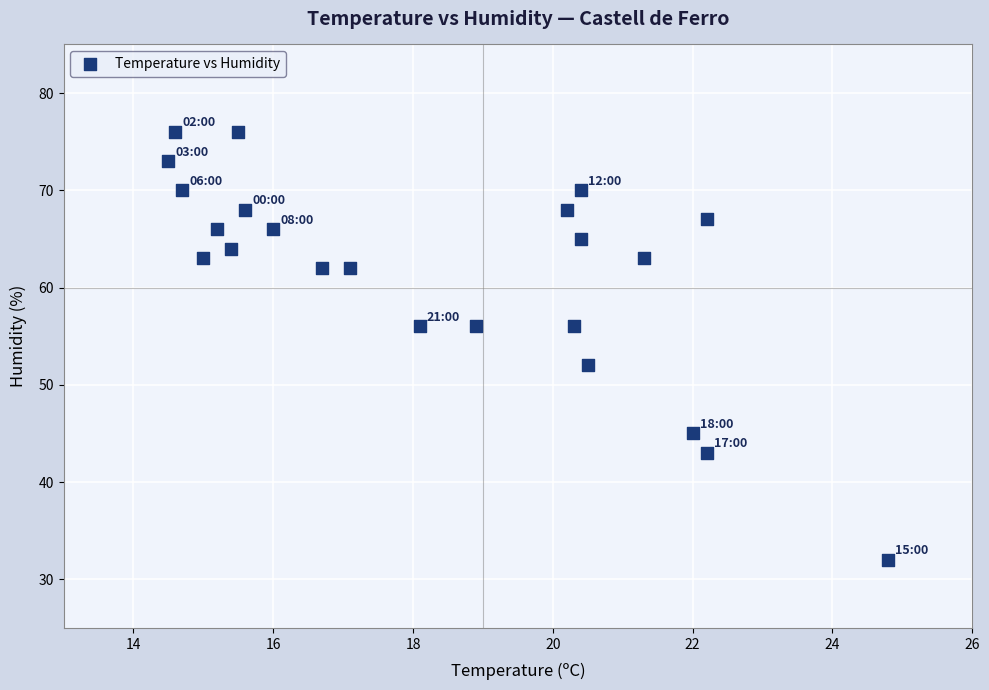

What is the range of Y values (max minus min)?

44